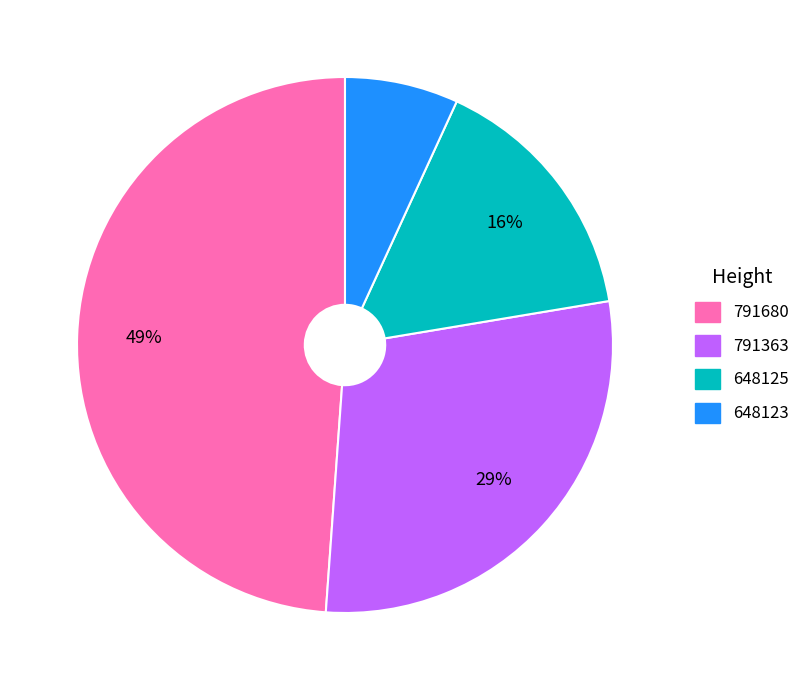

What percentage is the 791363 slice, to the nearest percent?

29%